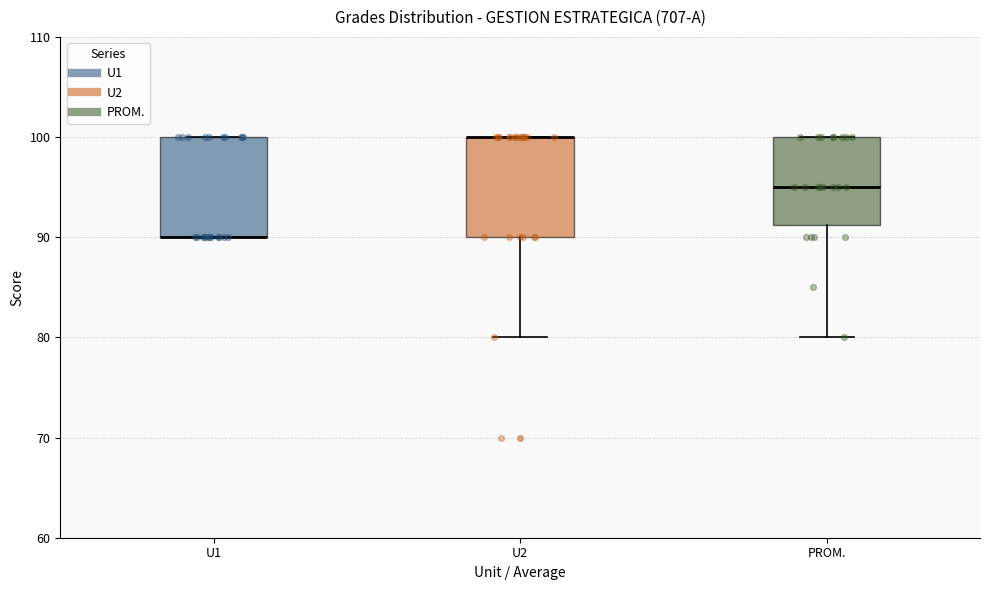

Where does the lower whisker of the box for U2 end on the y-axis? The values are not printed on the chart, so give them approximately, as read against the axis.

80